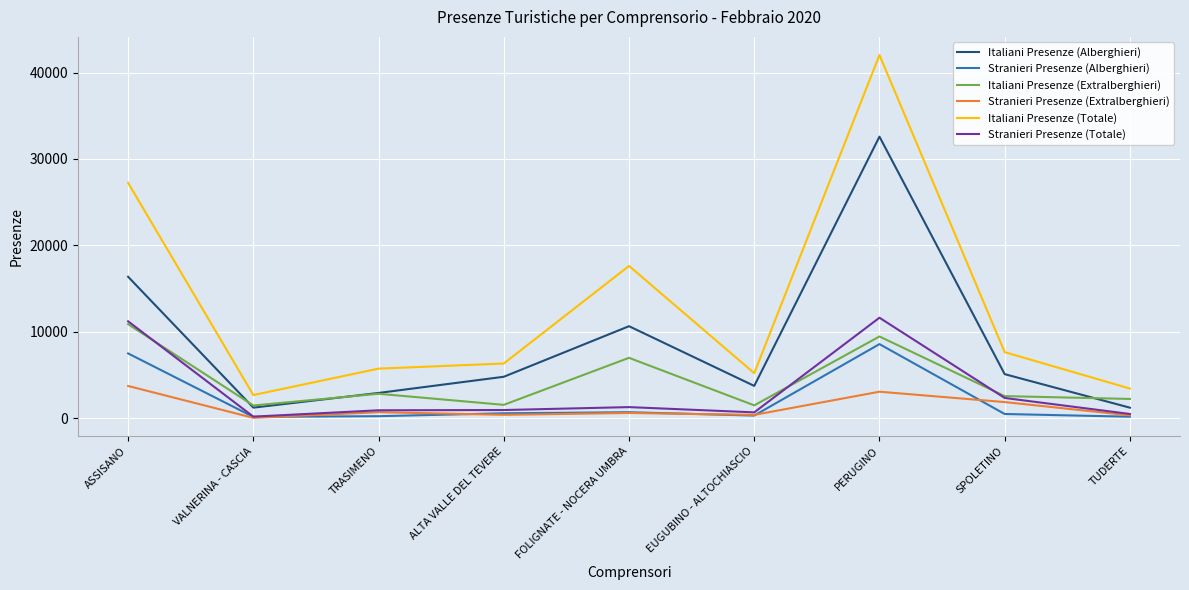

Rank the series by their maximum value, from lowest to highest.

Stranieri Presenze (Extralberghieri), Stranieri Presenze (Alberghieri), Italiani Presenze (Extralberghieri), Stranieri Presenze (Totale), Italiani Presenze (Alberghieri), Italiani Presenze (Totale)